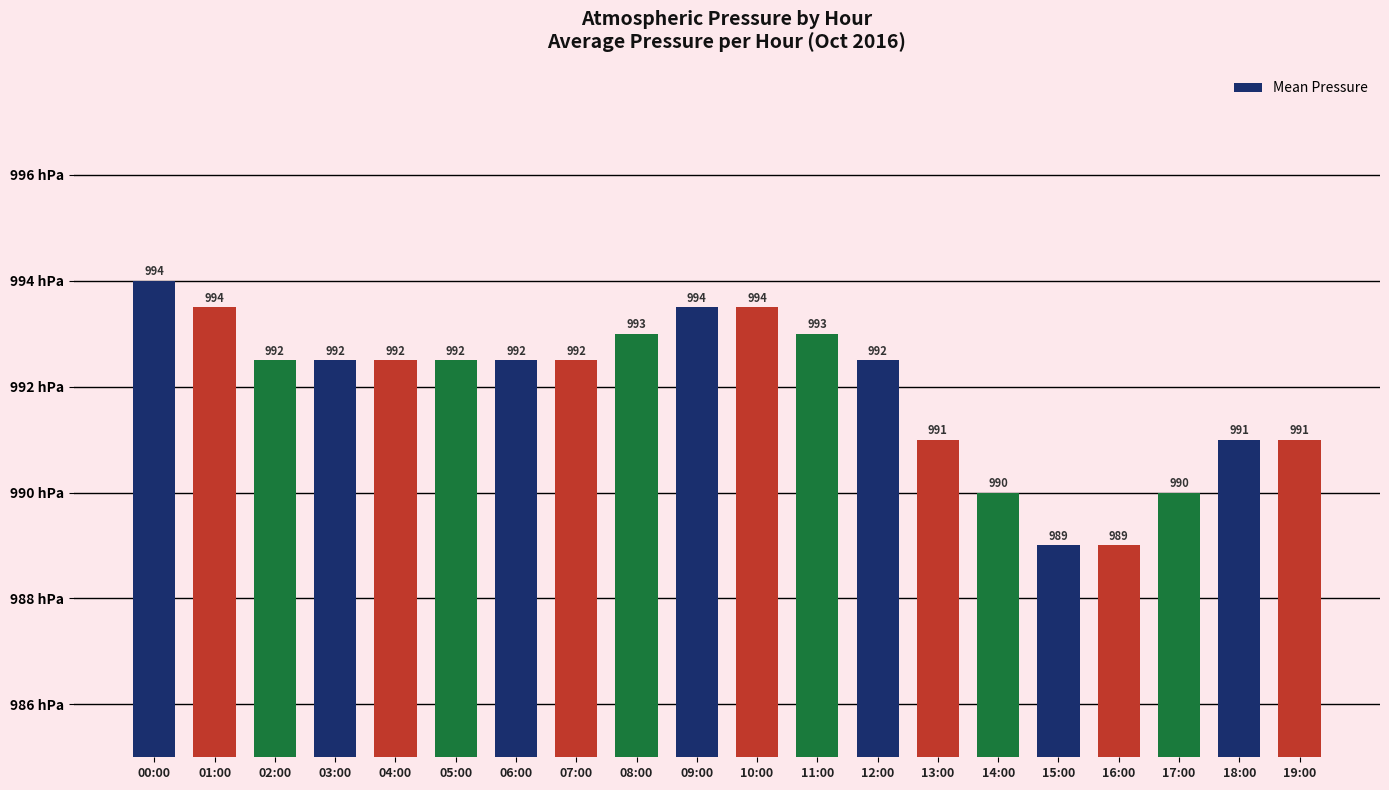

What is the maximum value shown in the chart?

994.0